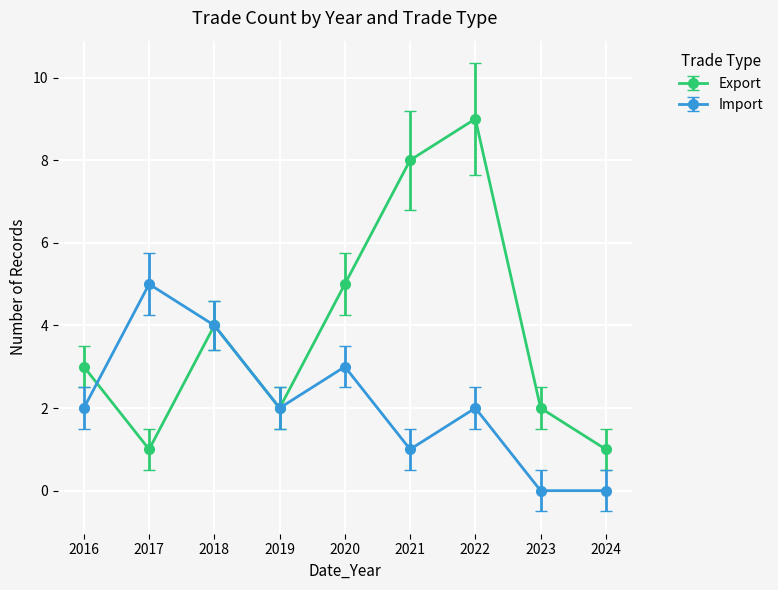

What is the approximate value of Import at 2017?

5